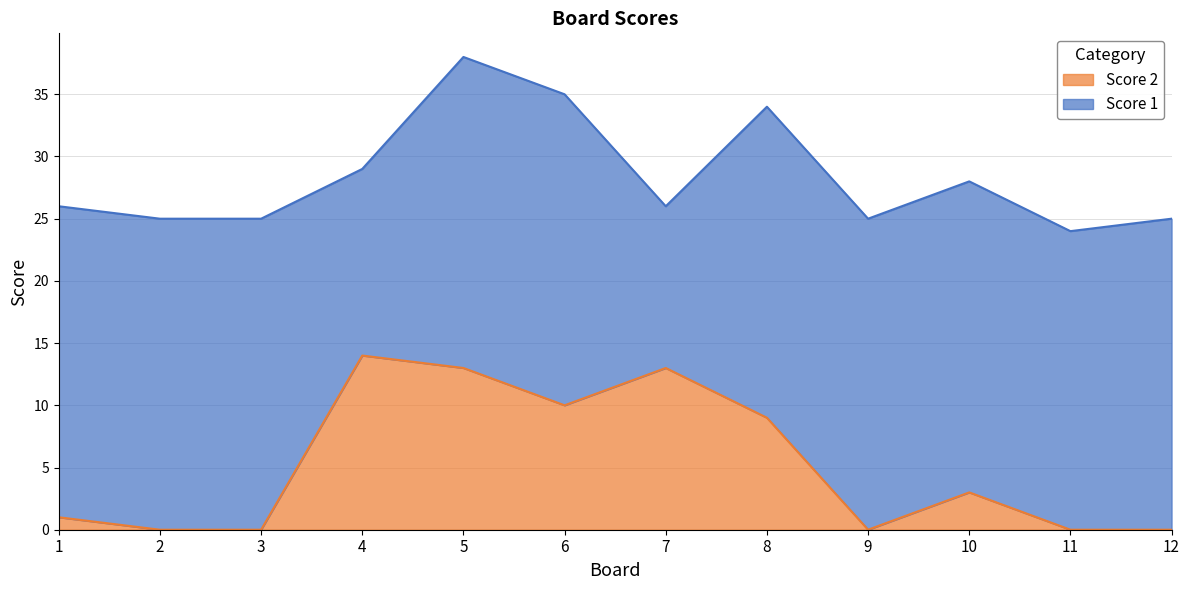

The chart shows a value of 1 at 1. True or false?

False